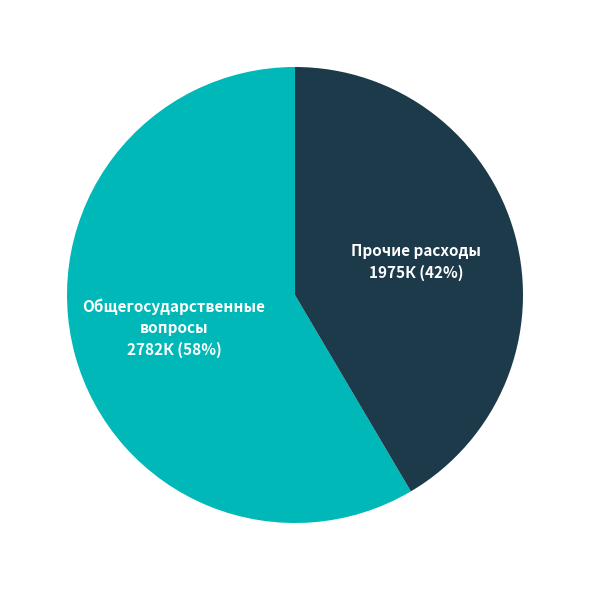

What percentage is the Прочие расходы slice, to the nearest percent?

42%